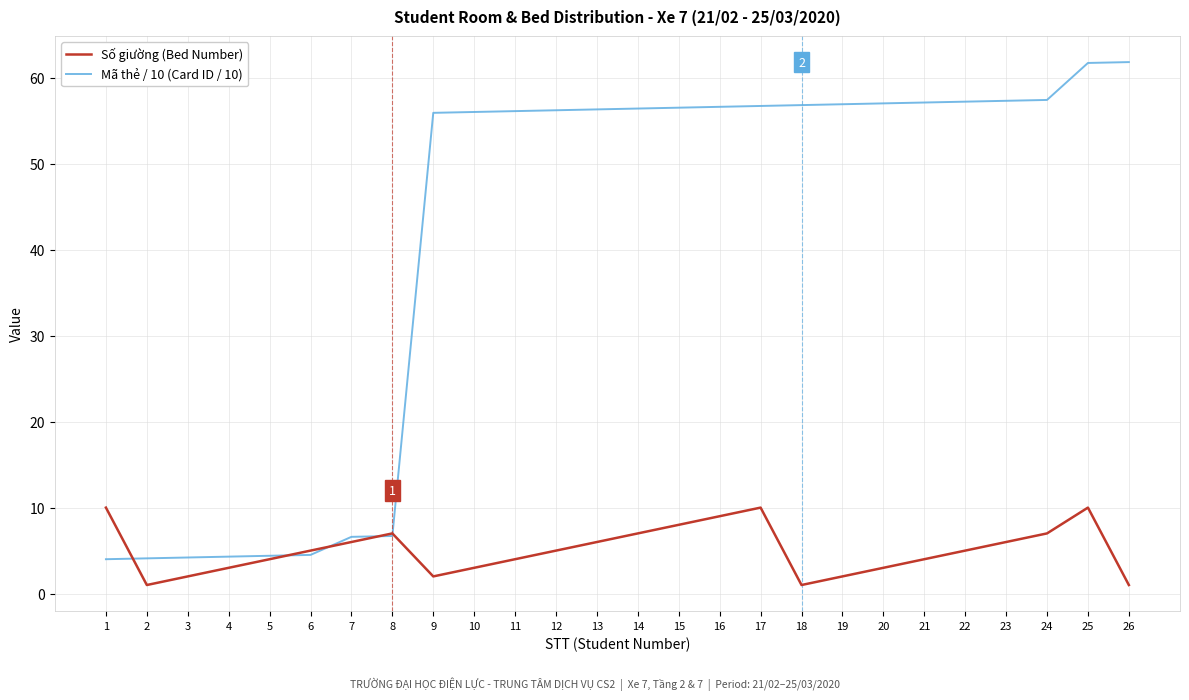

What is the difference between the Số giường (Bed Number) values at 13 and 10?

3.0